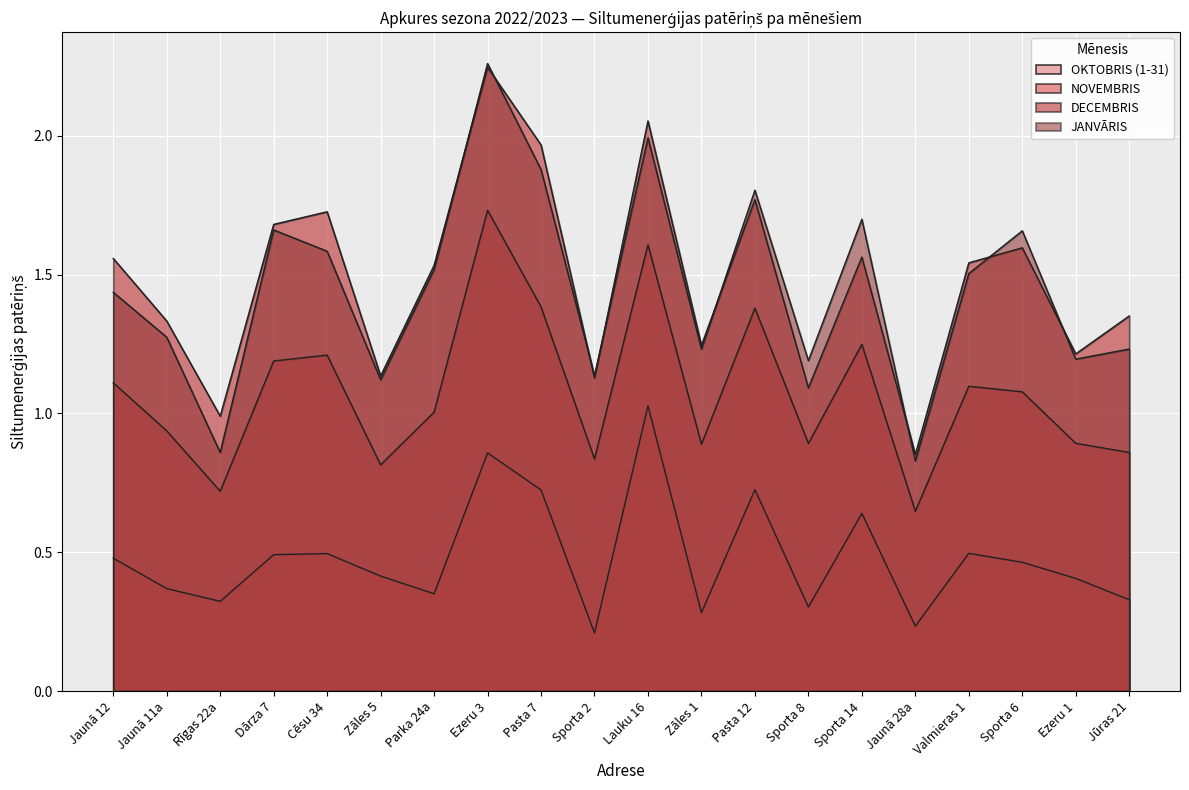

How many points are higher than both their immediate neighbors (excluding endpoints)?

6